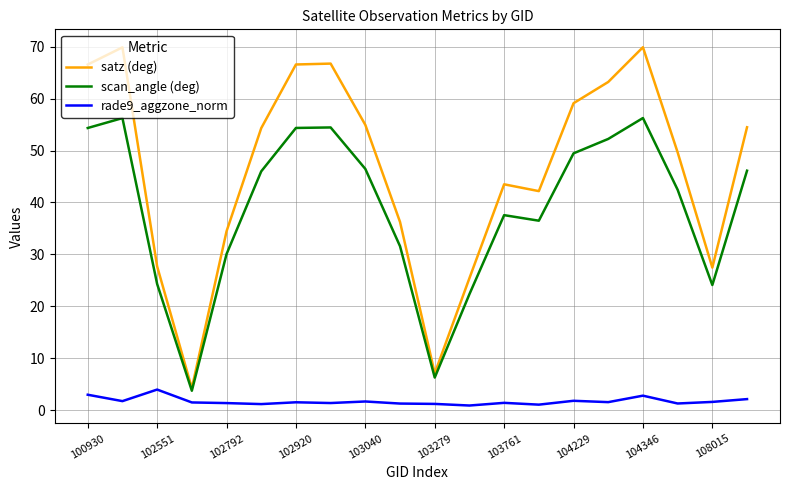

What is the difference between the second highest and minimum values in the satz (deg) series?

65.6